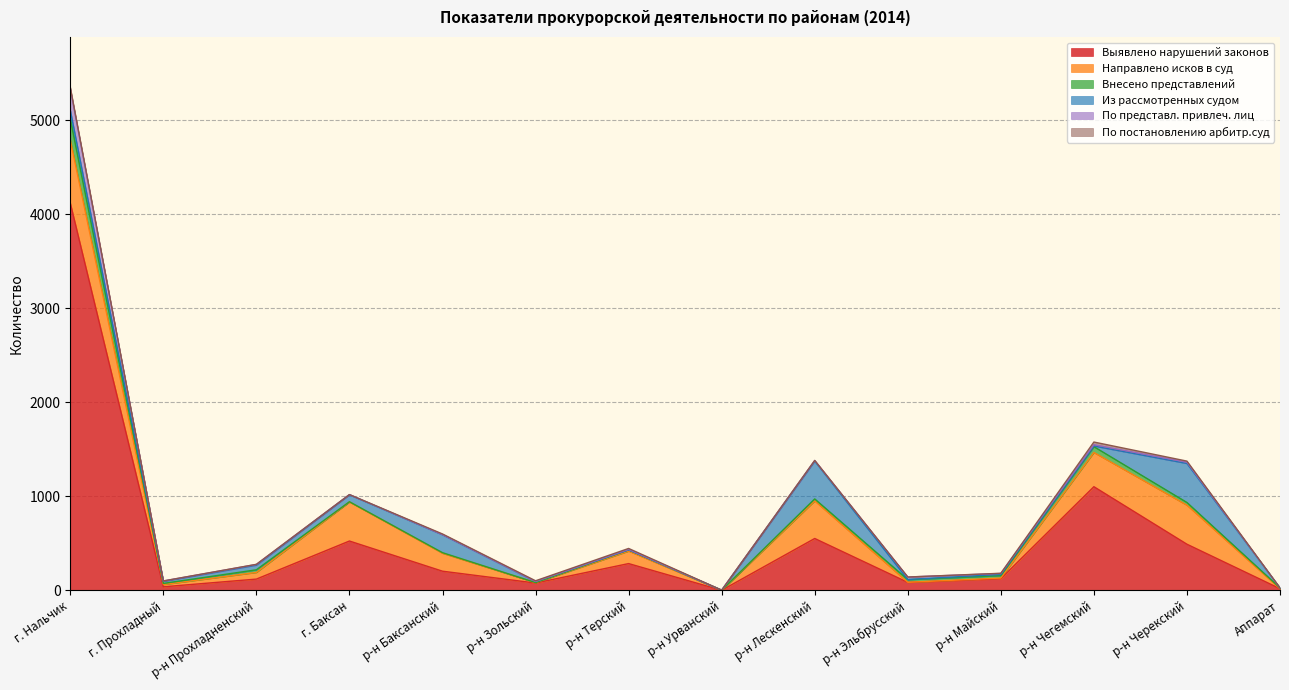

List the series in order of their peak value, lowest first.

По постановлению арбитр.суд, Внесено представлений, По представл. привлеч. лиц, Из рассмотренных судом, Направлено исков в суд, Выявлено нарушений законов